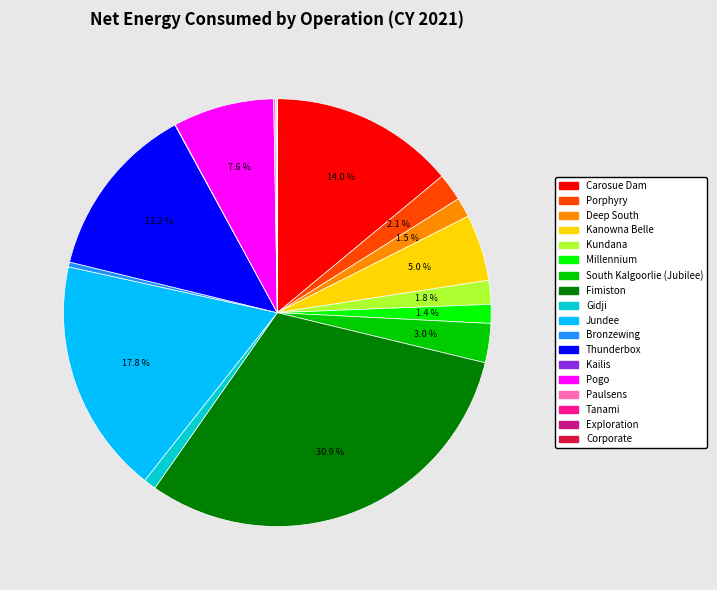

Between Carosue Dam and Kanowna Belle, which is larger?

Carosue Dam